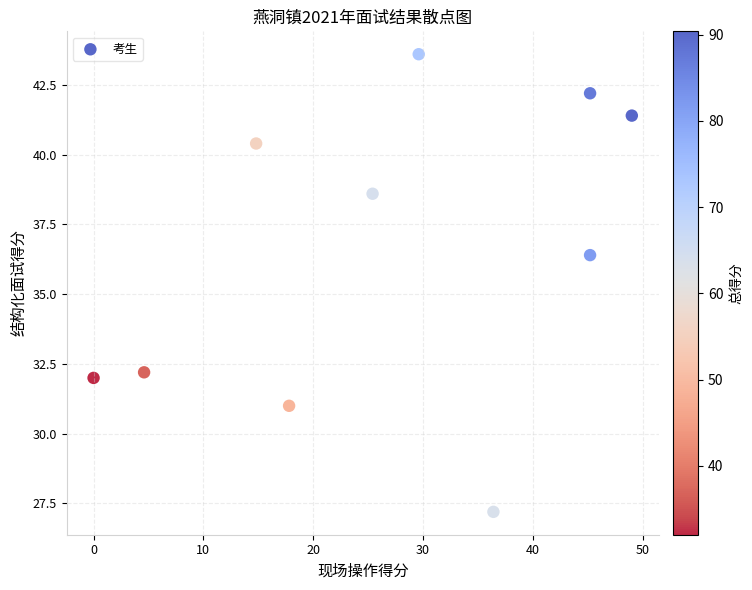

What Y value in the scatter plot is closest to 35?

36.4